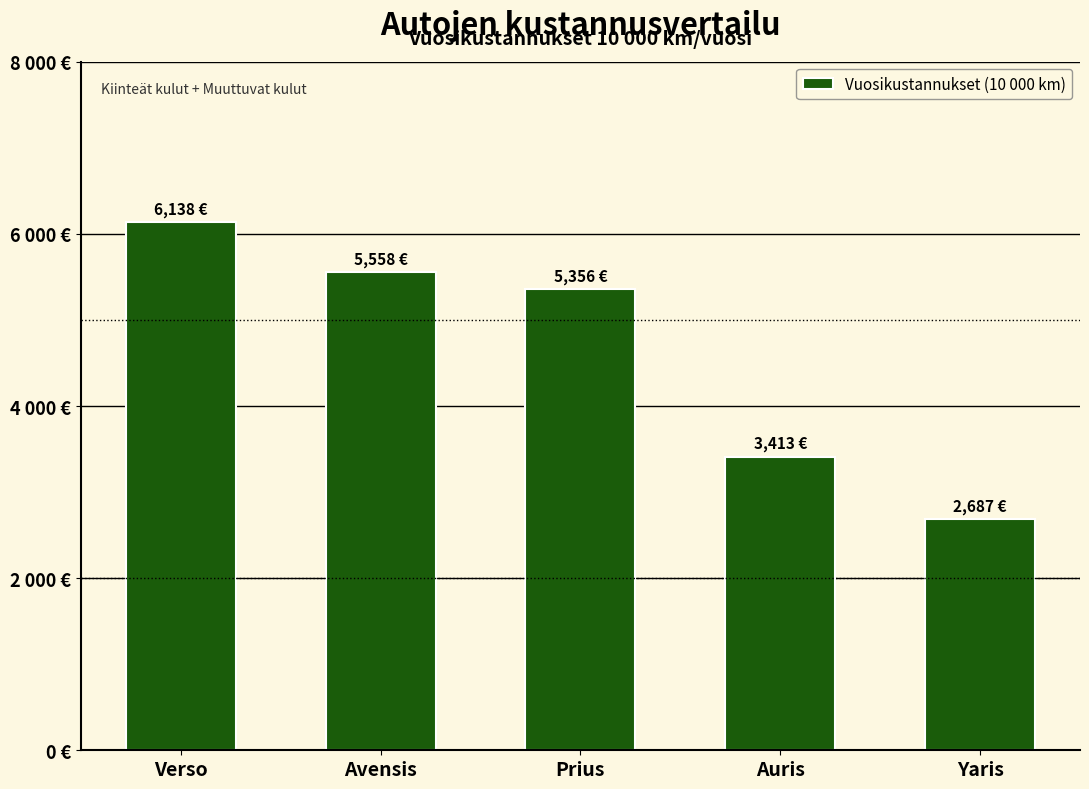

What is the sum of the values at Avensis and Yaris?

8244.7